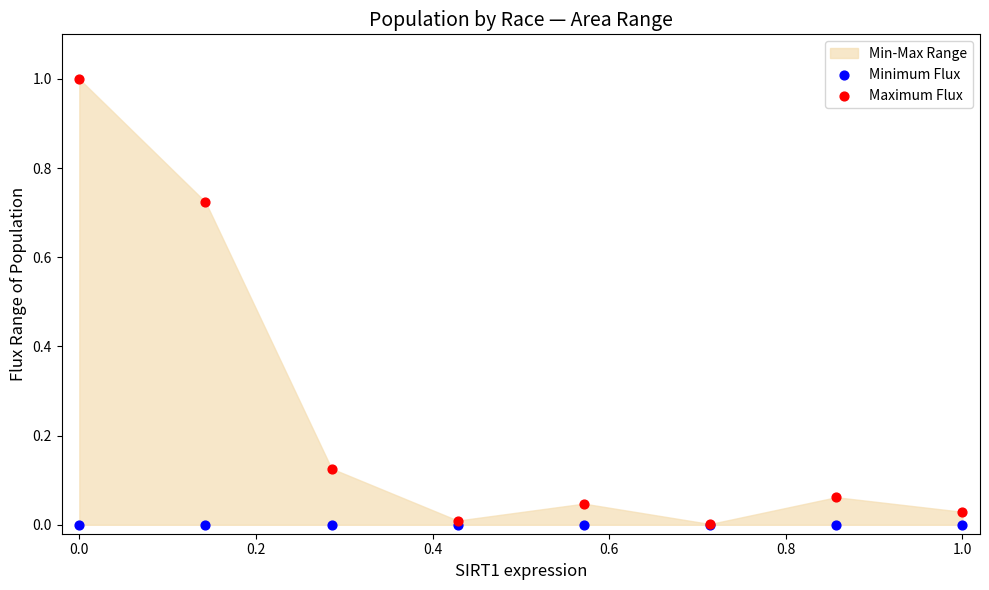

Which series has the widest spread of Y values?

Maximum Flux